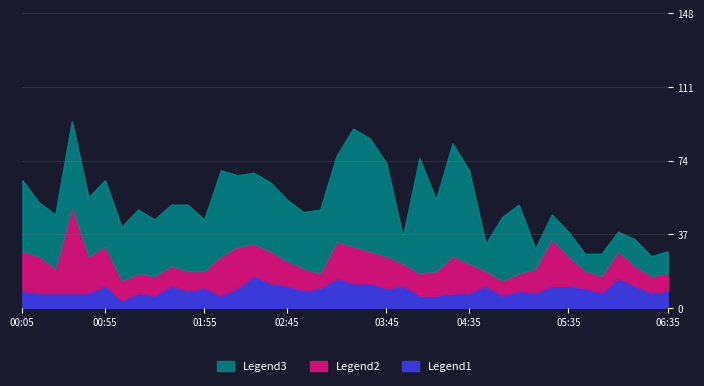

What is the total value across all series at 00:55?

5.2